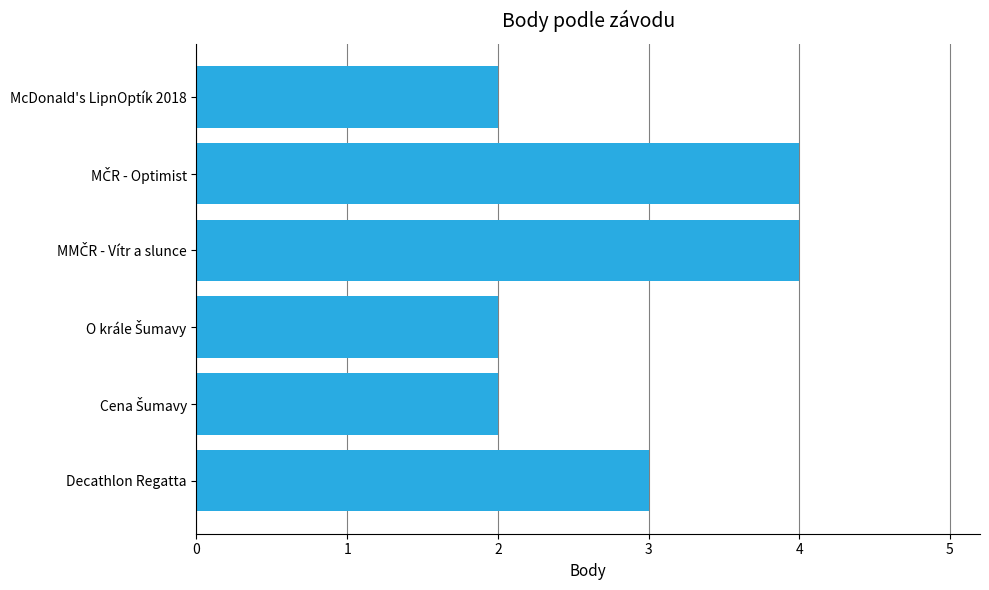

Reading top to bottom, list all the values displayed in this chart.

2	4	4	2	2	3